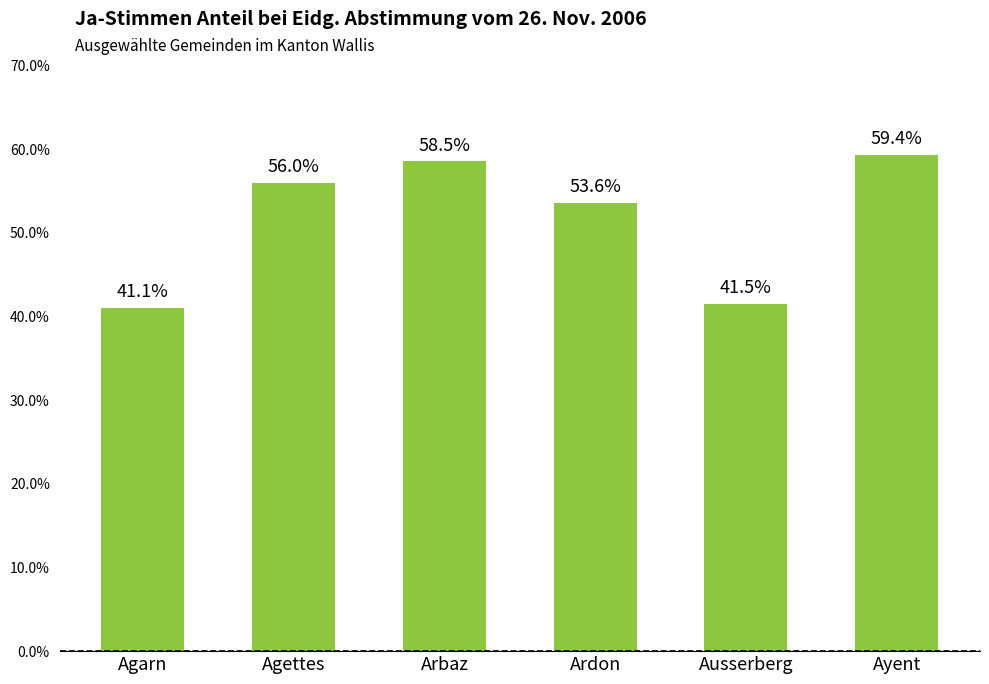

Rank the categories by value from highest to lowest.

Ayent, Arbaz, Agettes, Ardon, Ausserberg, Agarn